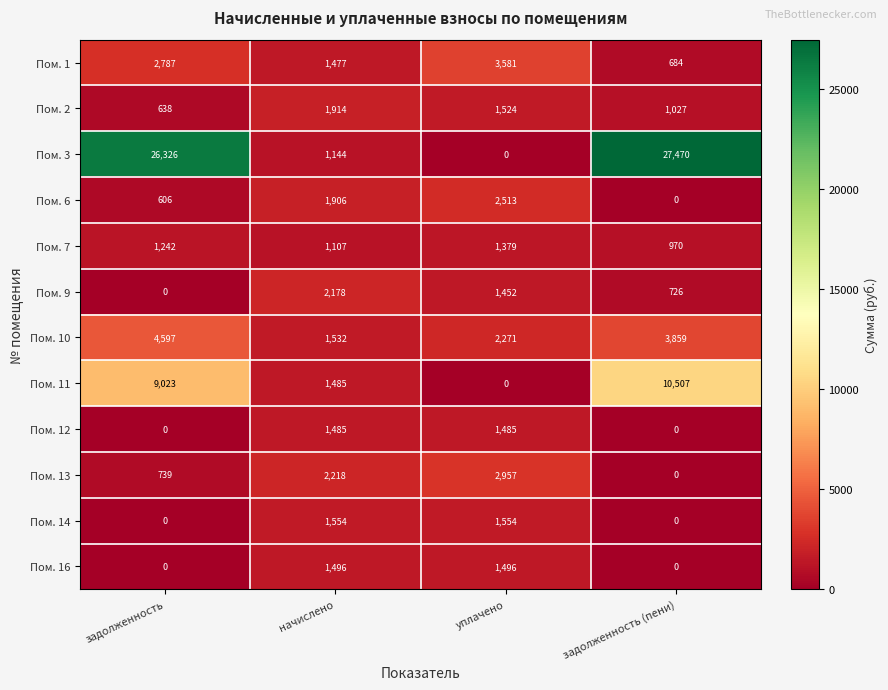

What is the spread (max minus min) of values at задолженность (пени)?

27470